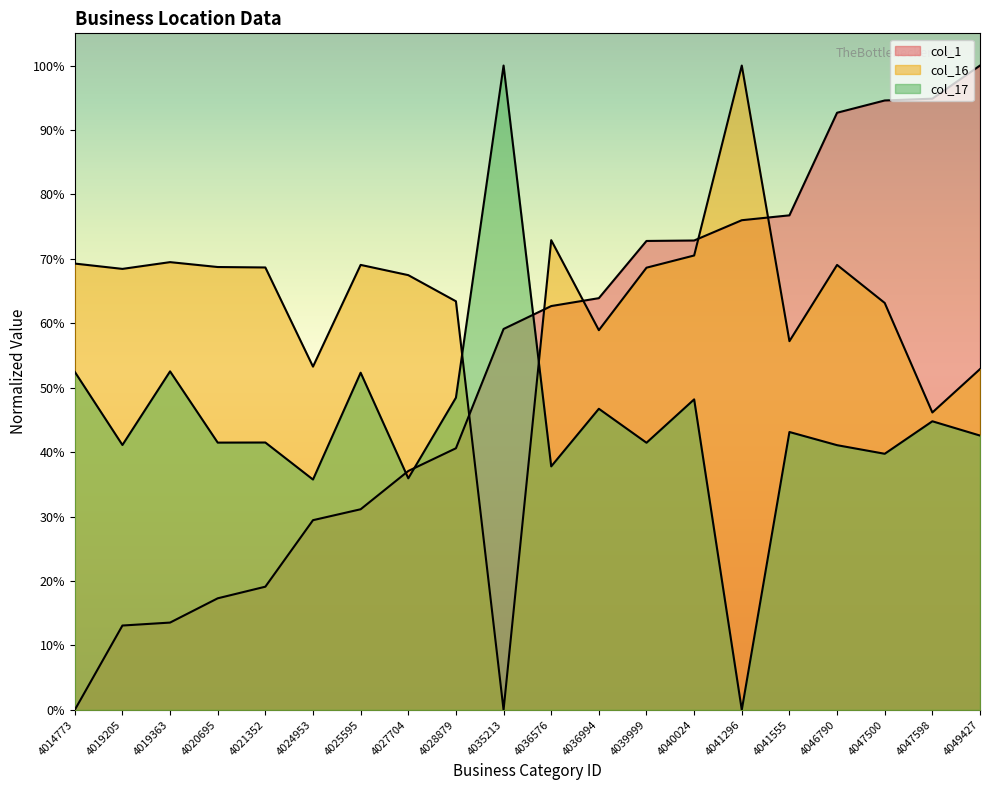

At how many categories does at least one series exceed 0?

20